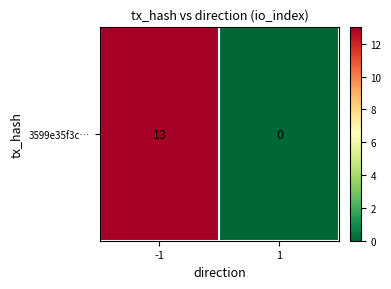

Count the values in the range 0 to 13.

2